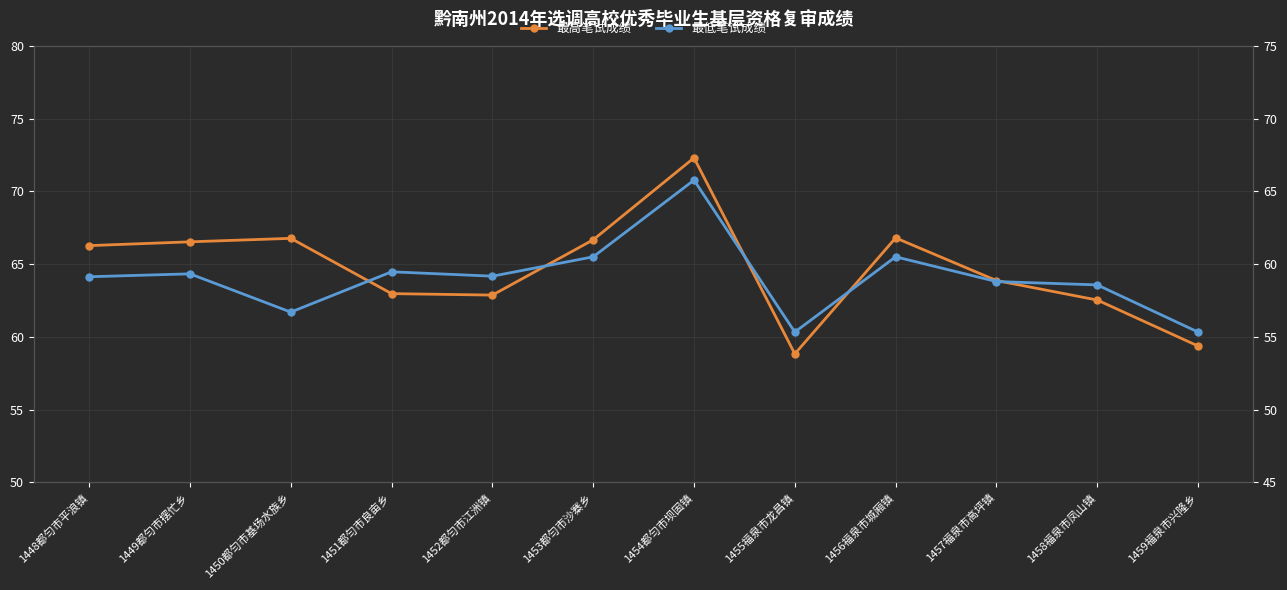

True or false: 最高笔试成绩 and 最低笔试成绩 cross at least once.

False